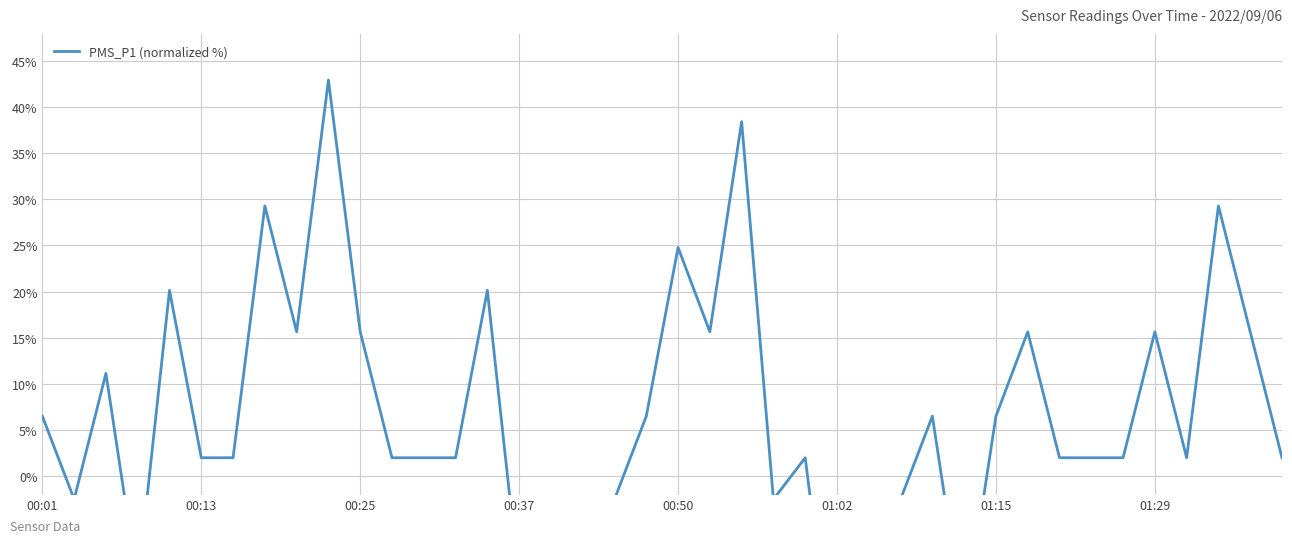

At which category does the chart reach its peak across all series?

9